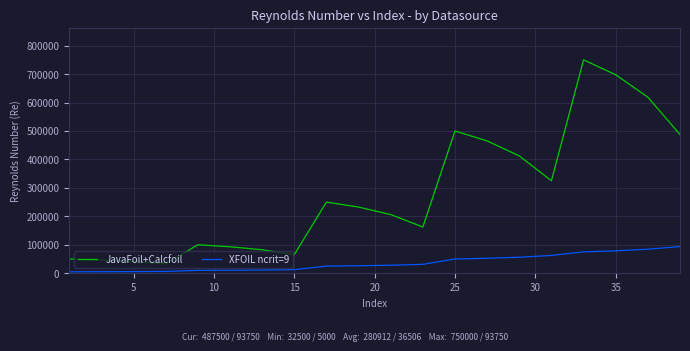

Rank the series by their maximum value, from highest to lowest.

JavaFoil+Calcfoil, XFOIL ncrit=9